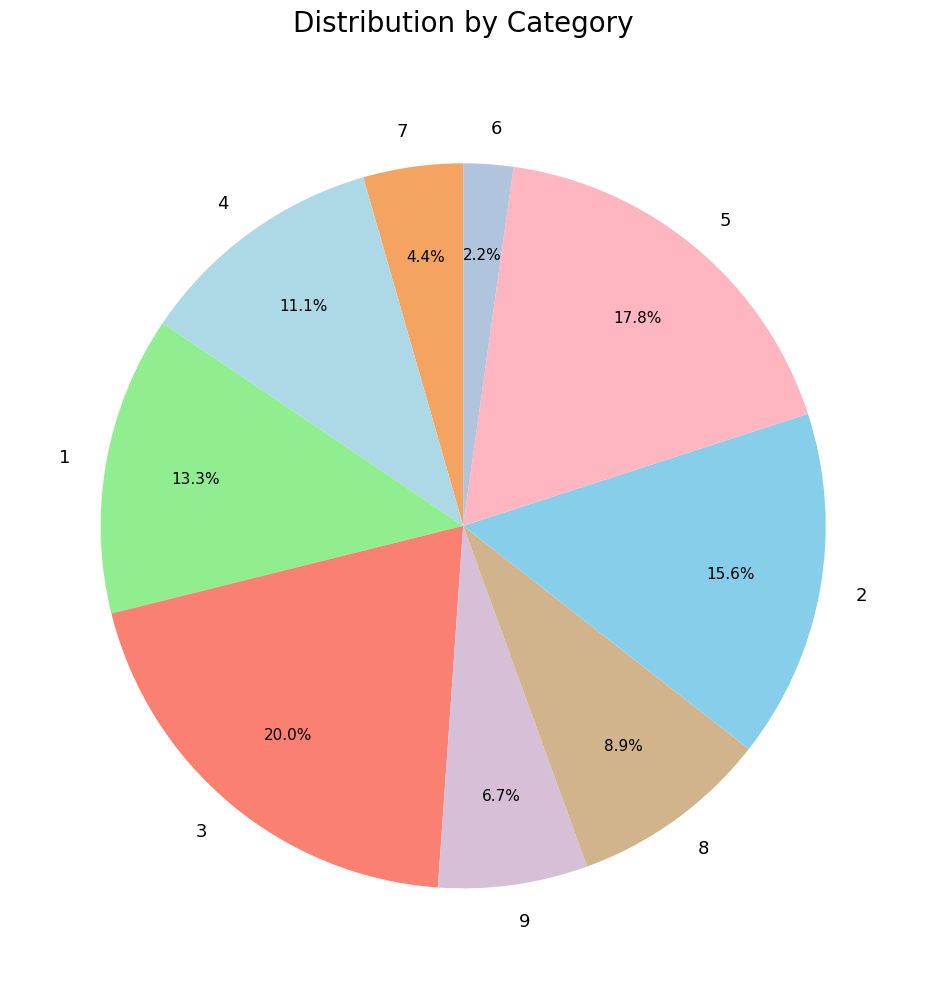

Rank the categories by value from lowest to highest.

6, 7, 9, 8, 4, 1, 2, 5, 3